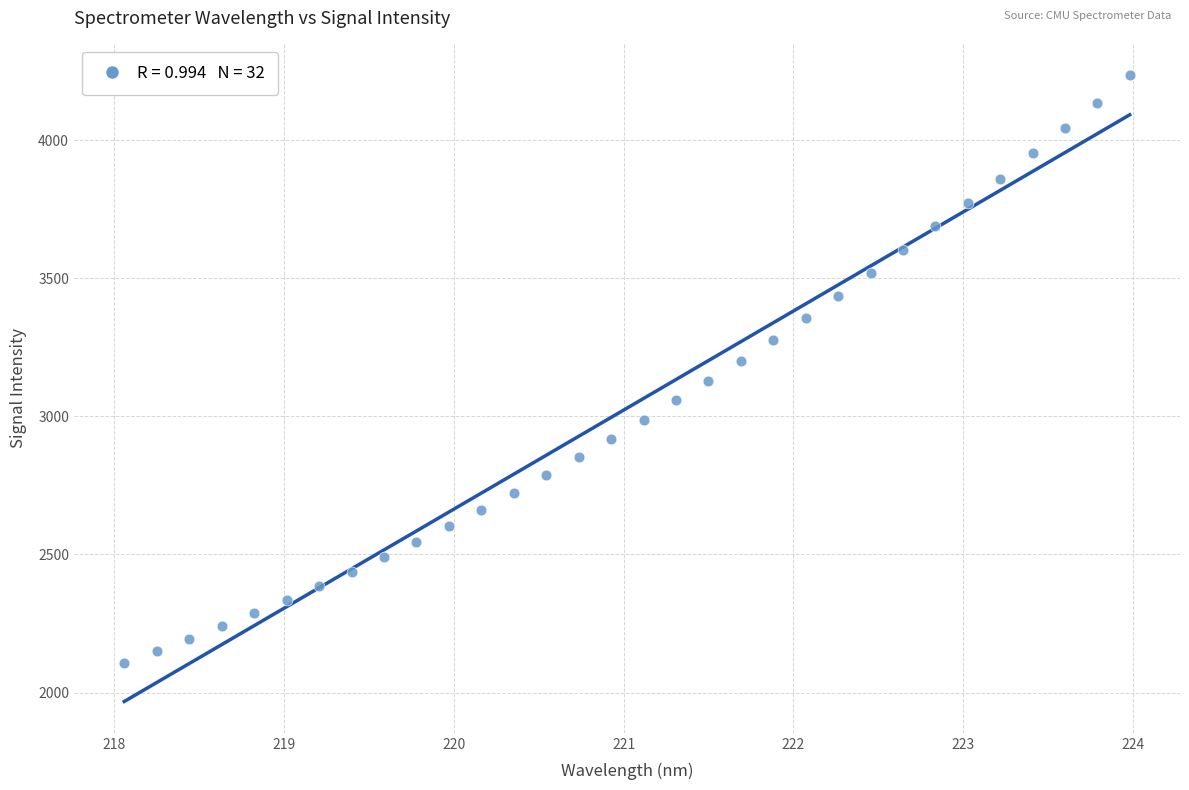

What is the range of Y values (max minus min)?

2128.2